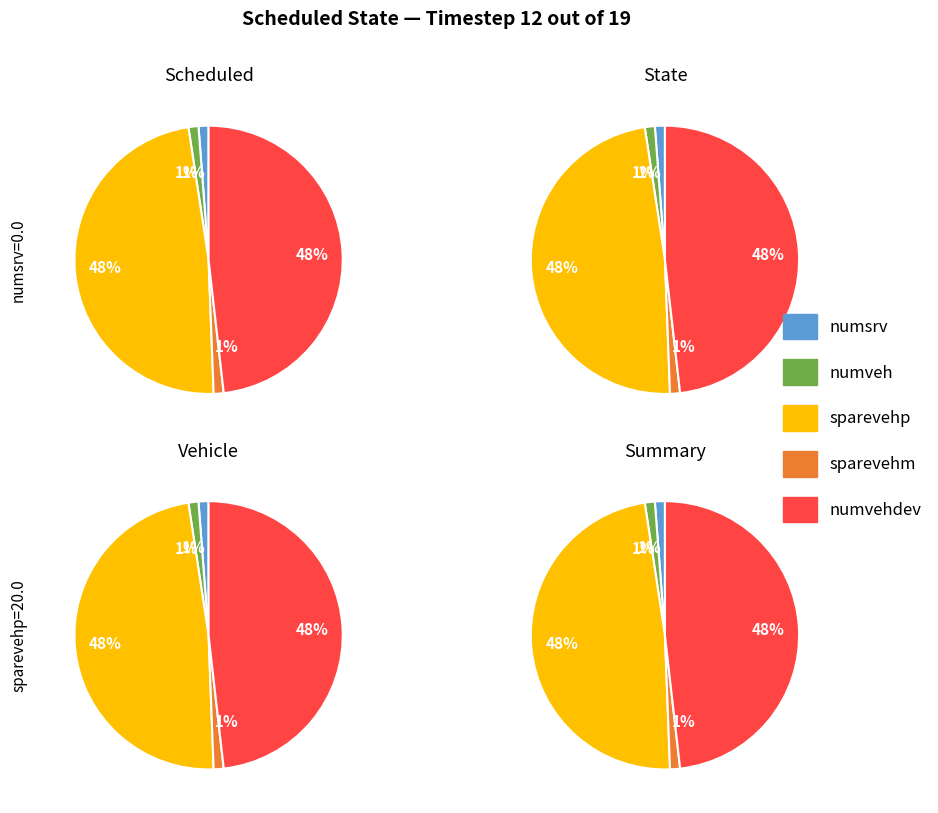

Which slice is the largest?

sparevehp